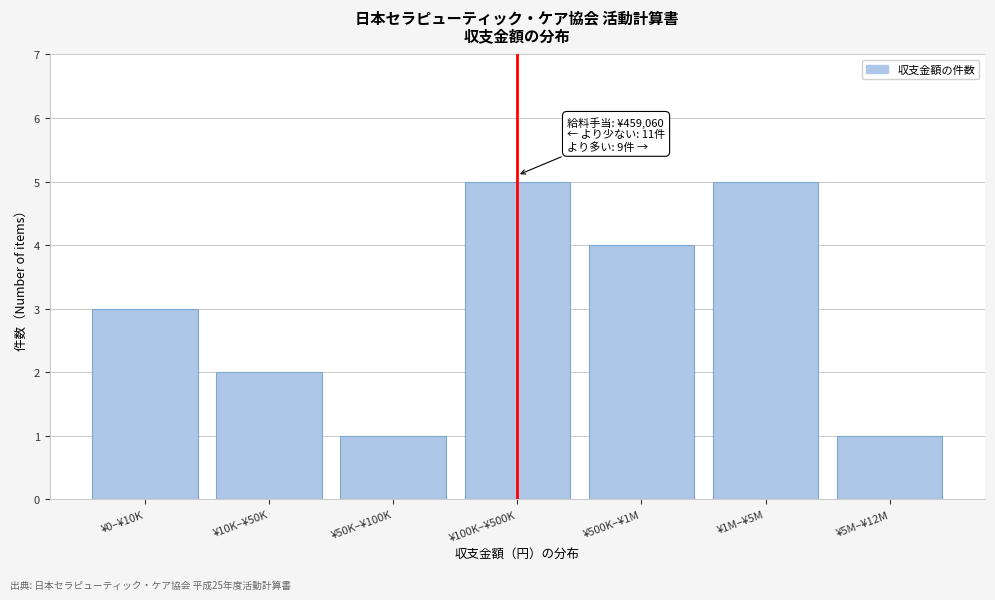

Reading right to left, list all the values displayed in this chart.

¥5M–¥12M=1	¥1M–¥5M=5	¥500K–¥1M=4	¥100K–¥500K=5	¥50K–¥100K=1	¥10K–¥50K=2	¥0–¥10K=3